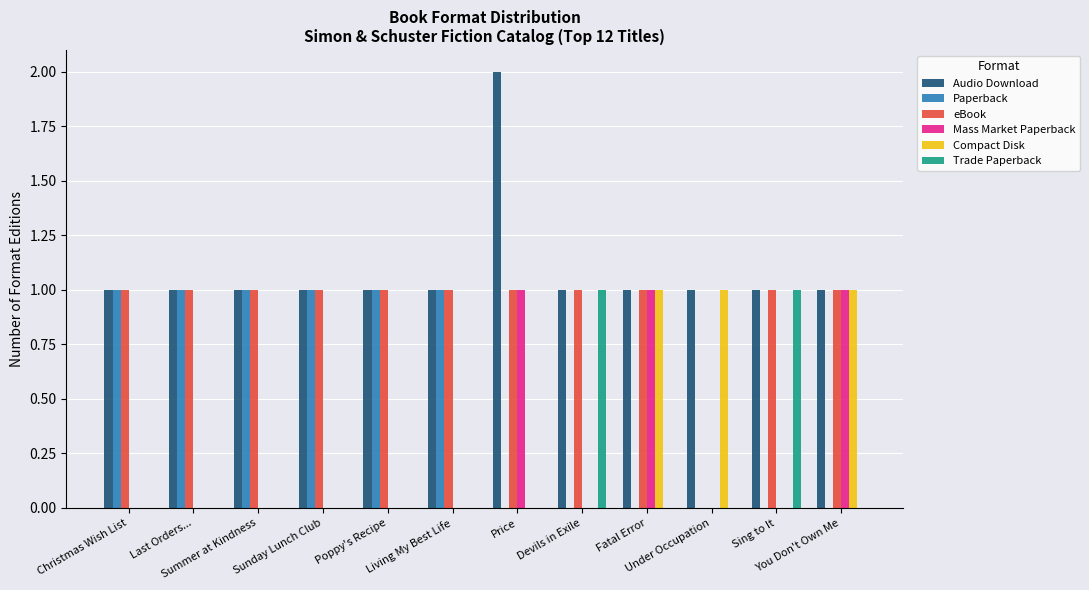

Which series has the largest total across all categories?

Audio Download